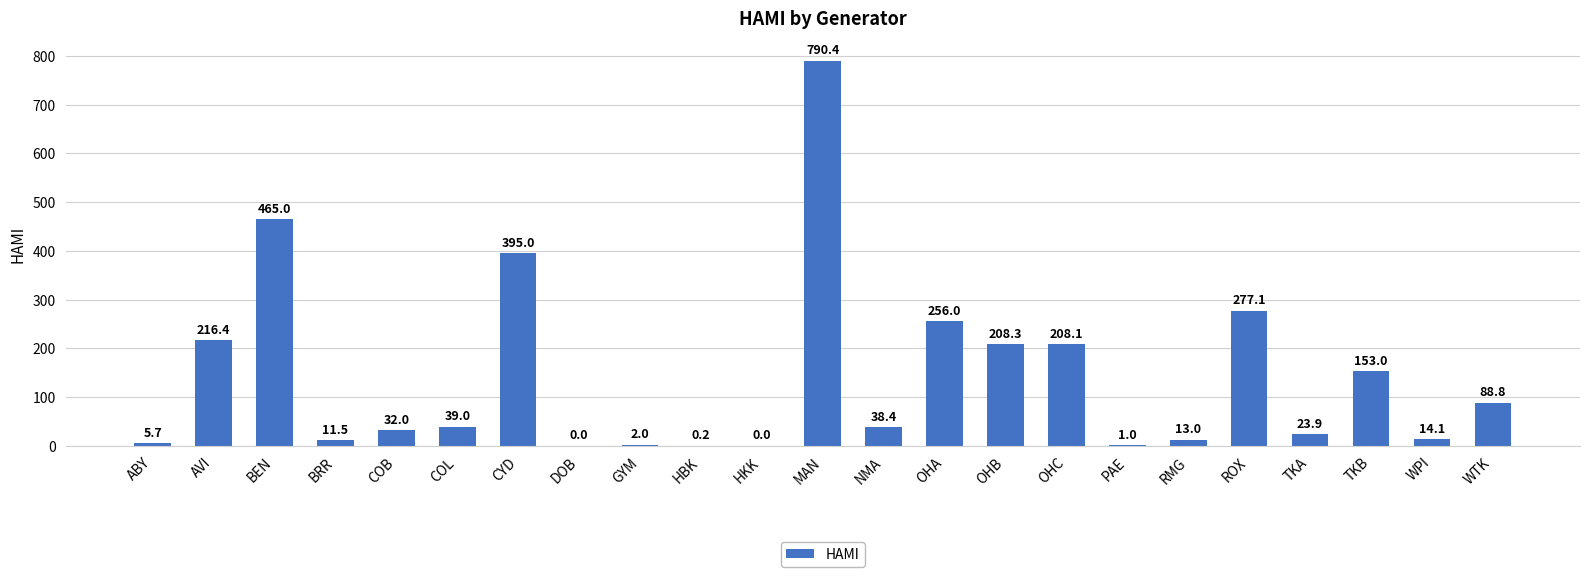

What is the sum of the values at GYM and OHA?

258.0